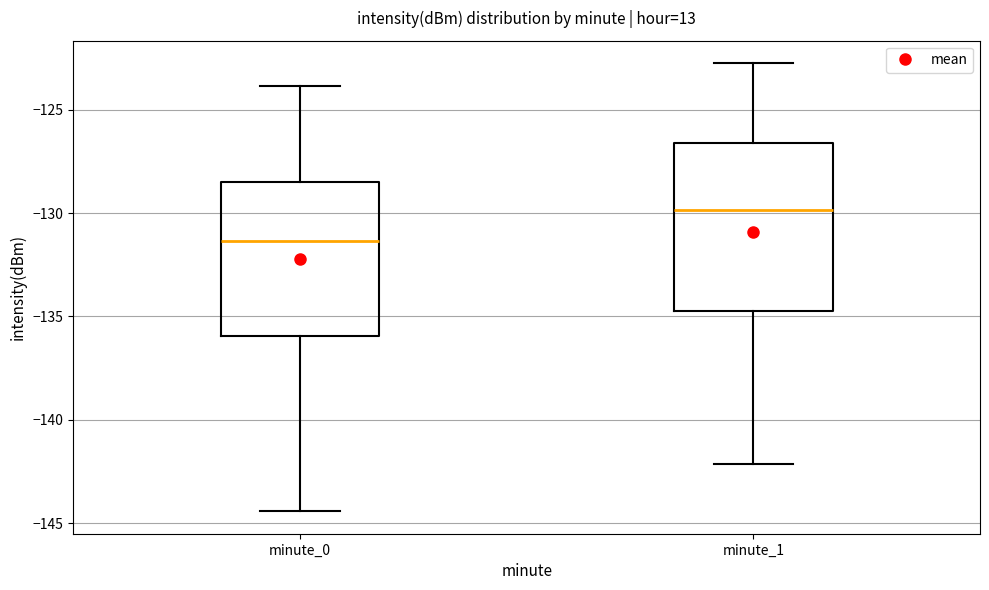

Where is the upper edge of the box for minute_1 on the y-axis? The values are not printed on the chart, so give them approximately, as read against the axis.

-126.5